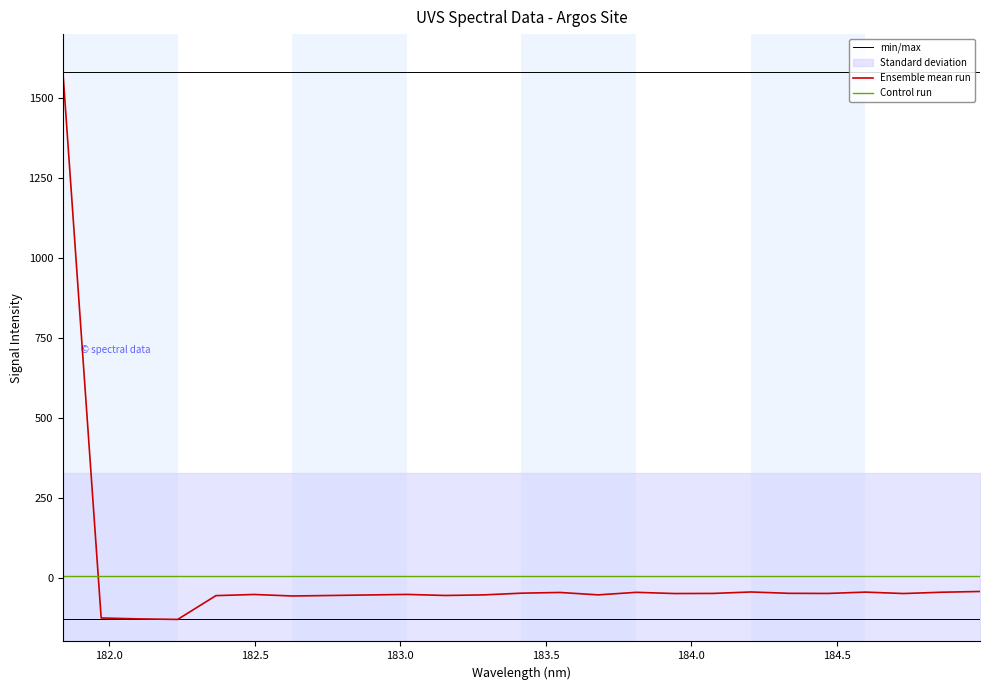

What is the lowest value of the min/max series?

1581.6